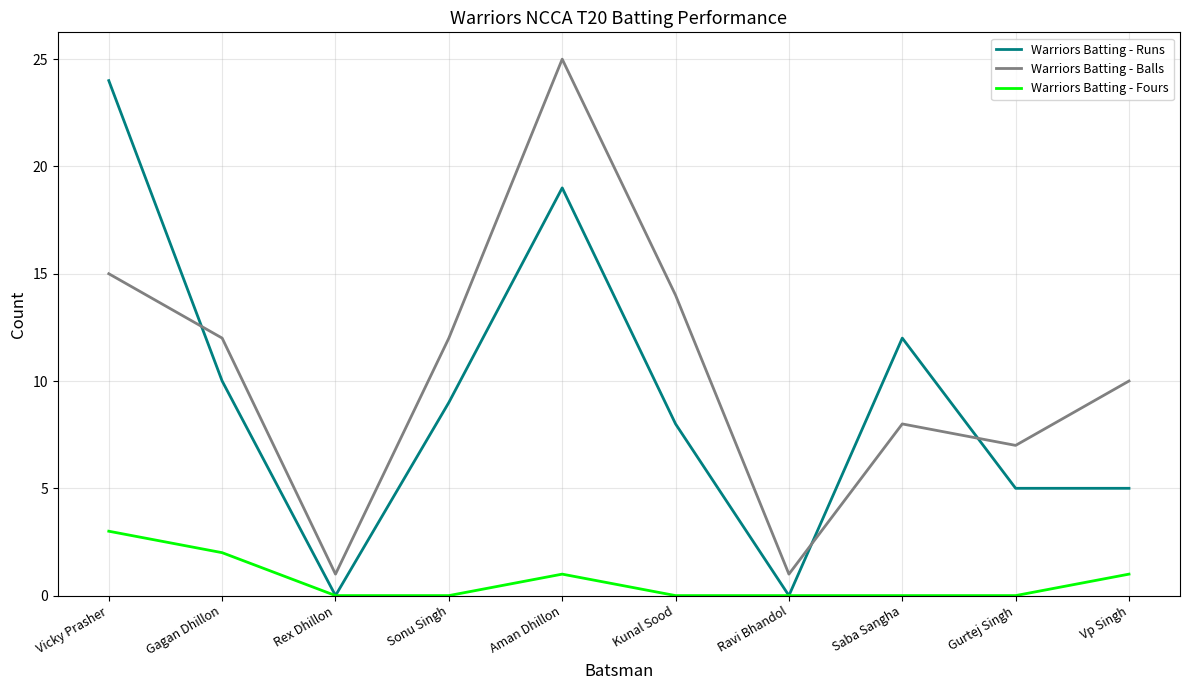

What is the difference between the Warriors Batting - Balls values at Ravi Bhandol and Aman Dhillon?

24